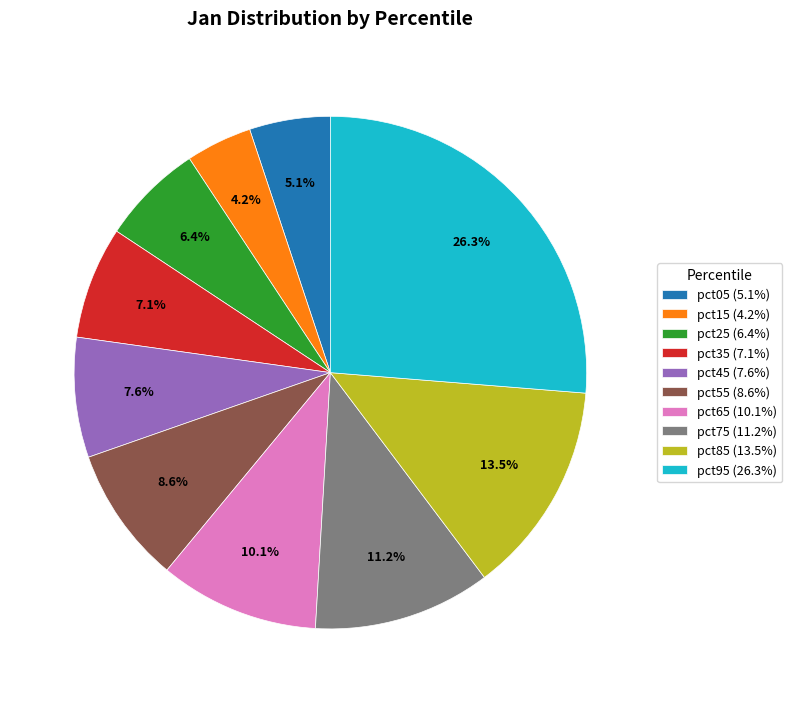

Between pct15 and pct25, which is larger?

pct25